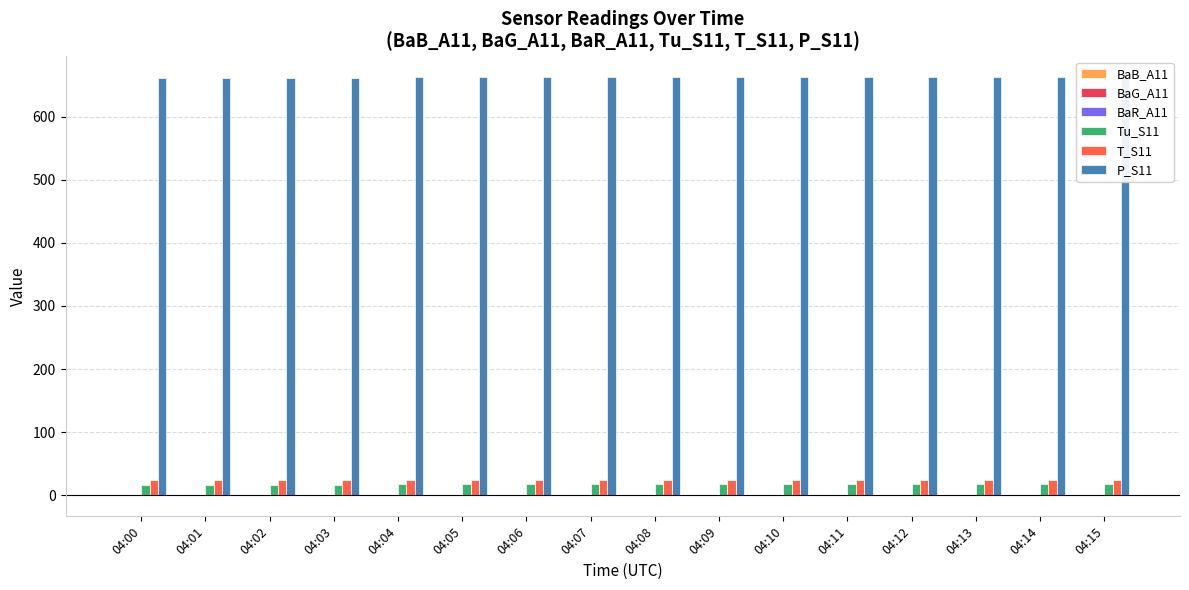

The value of T_S11 at 04:01 is 24.3. True or false?

True